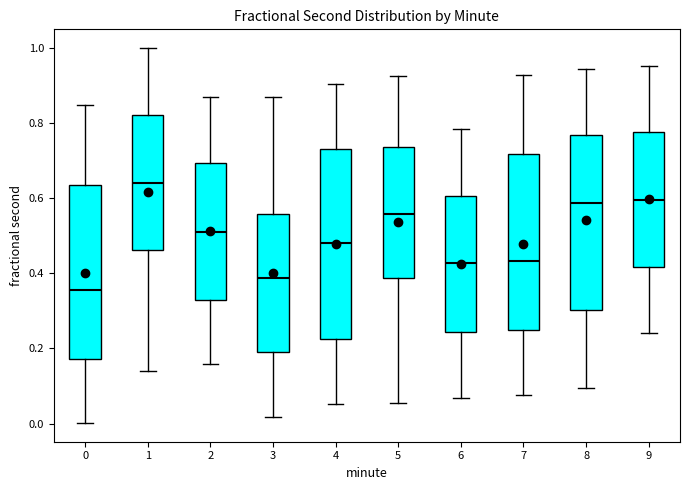

Which box has the lowest median line?

0